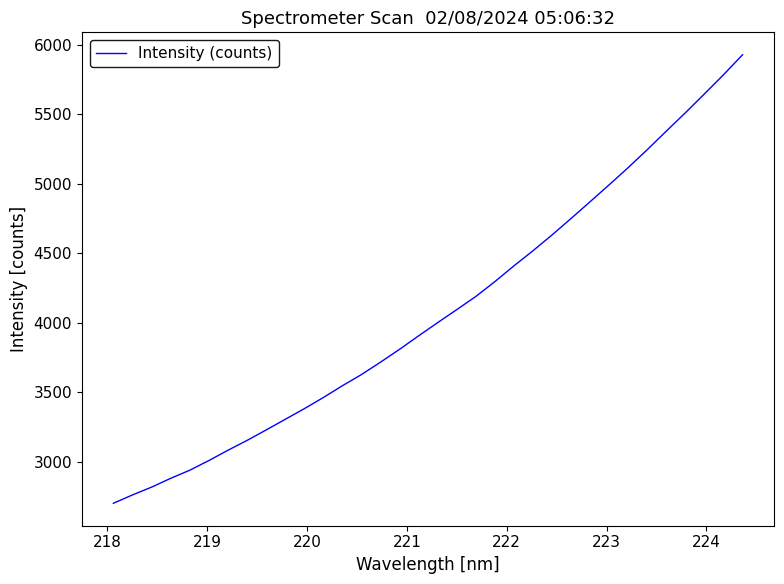

True or false: there are more than 1 points higher than both neighbors.

False